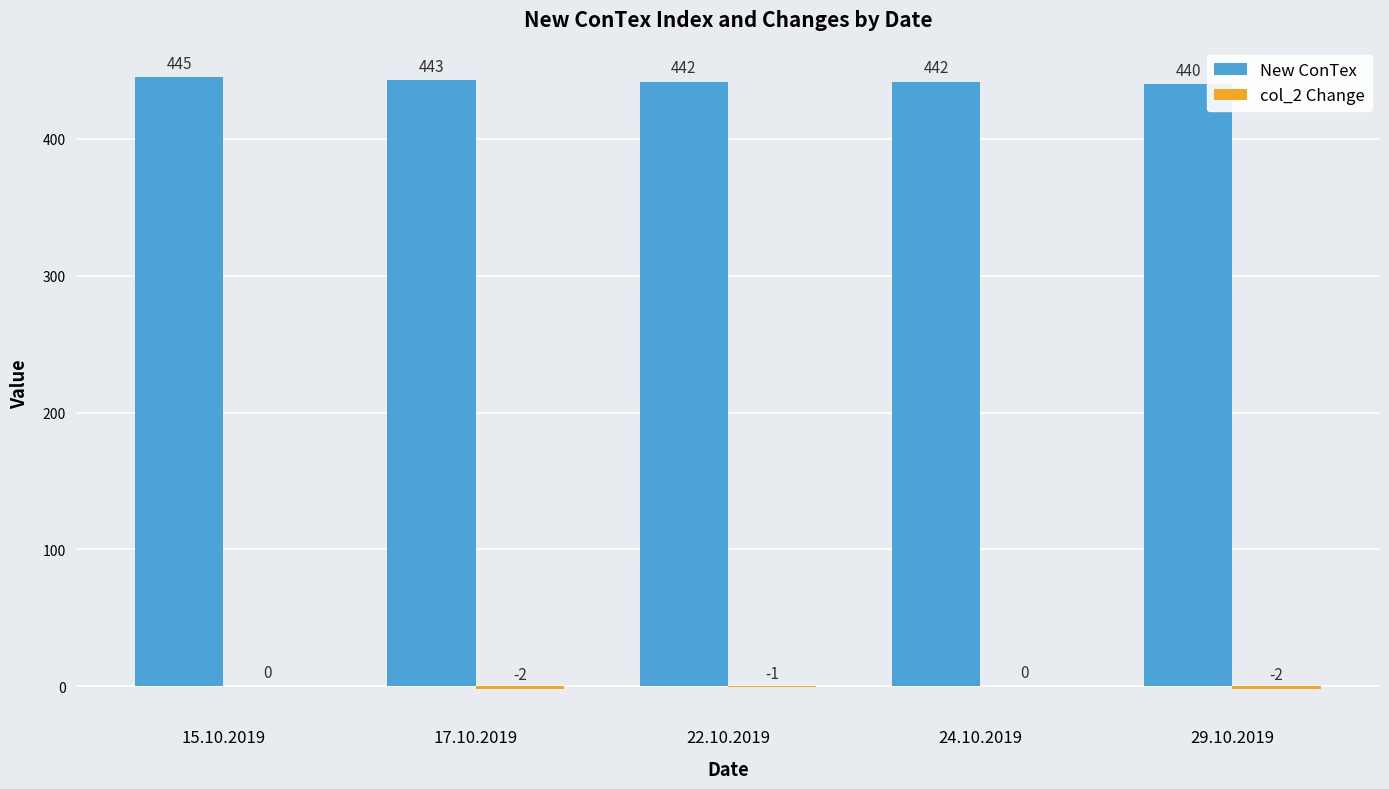

True or false: New ConTex has a value of 170 at 17.10.2019.

False